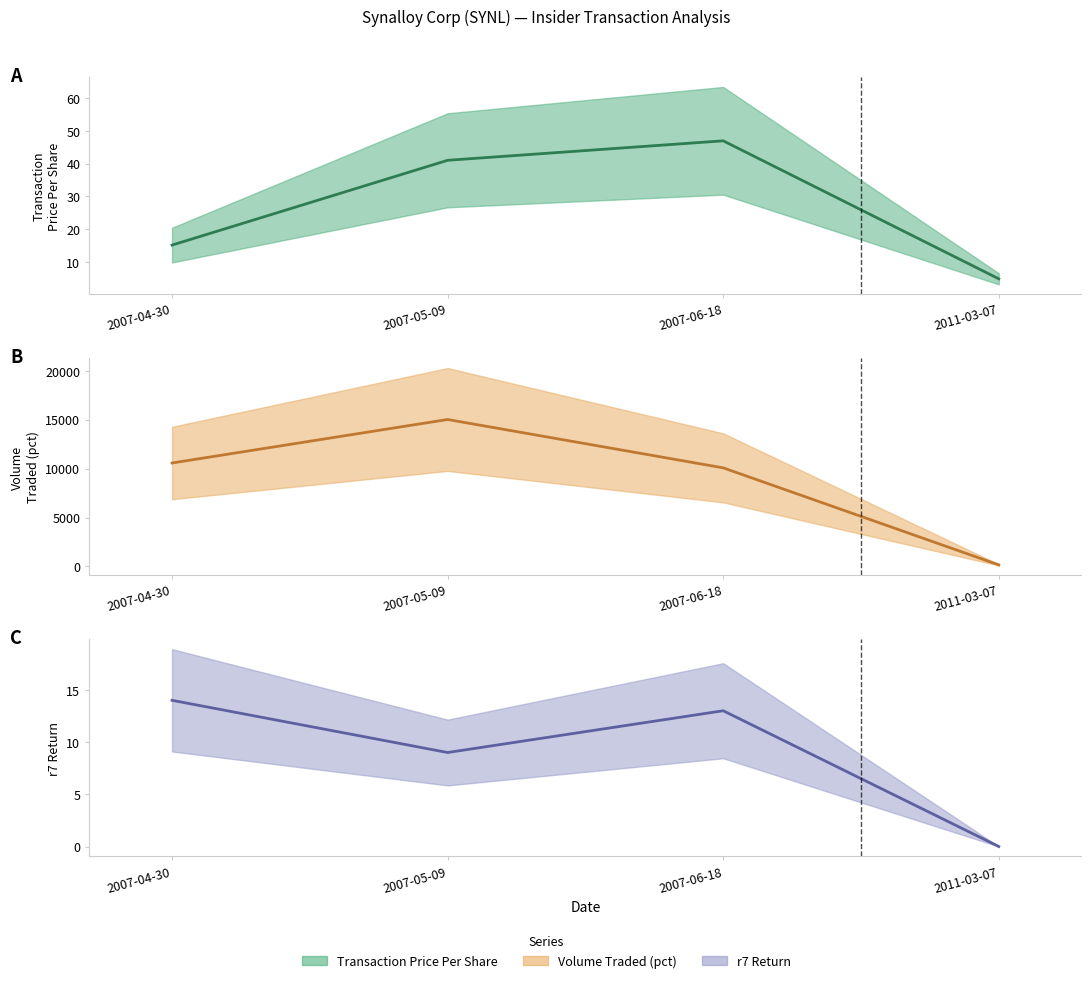

Is this an area chart (filled region under the line)?

No